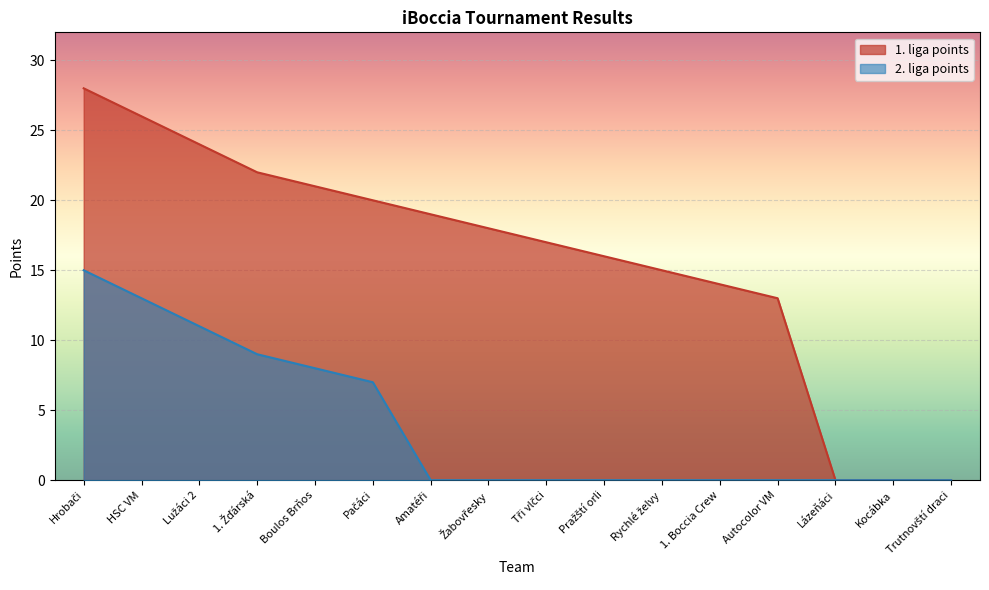

Read the 1. liga points value at Rychlé želvy.

15